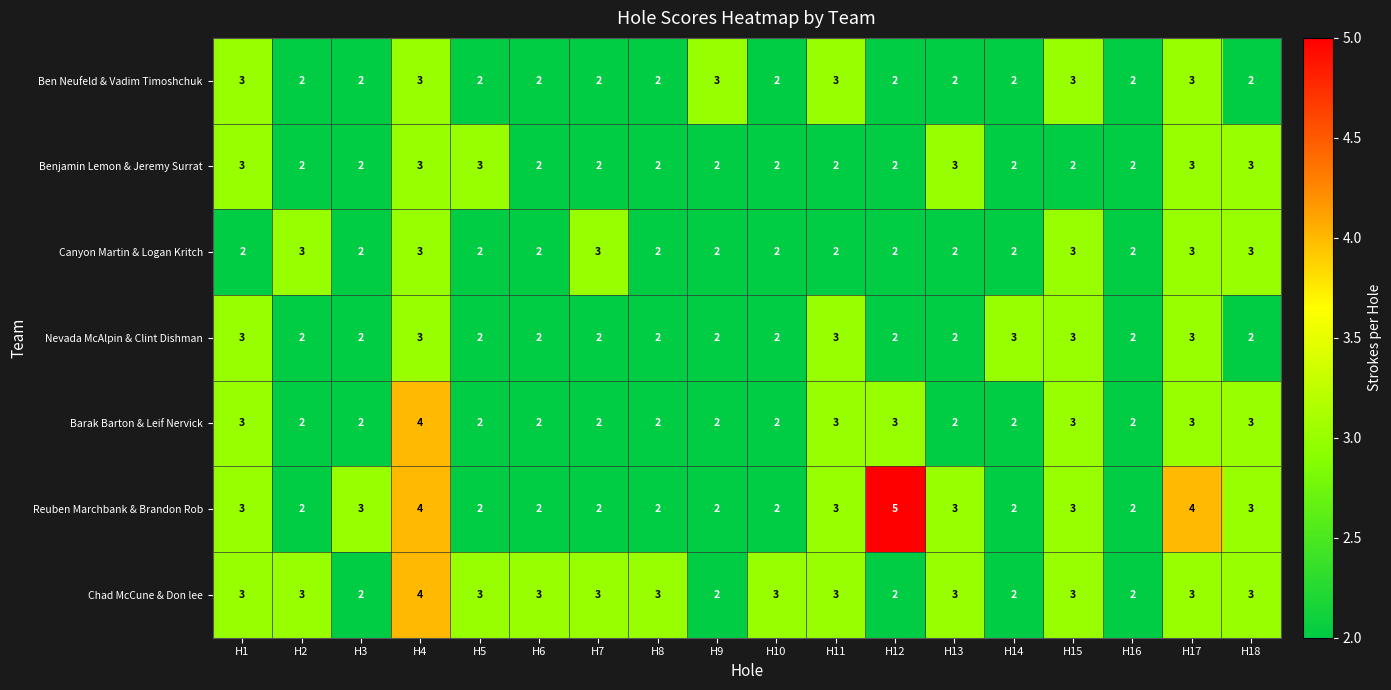

What is the maximum value shown in the chart?

5